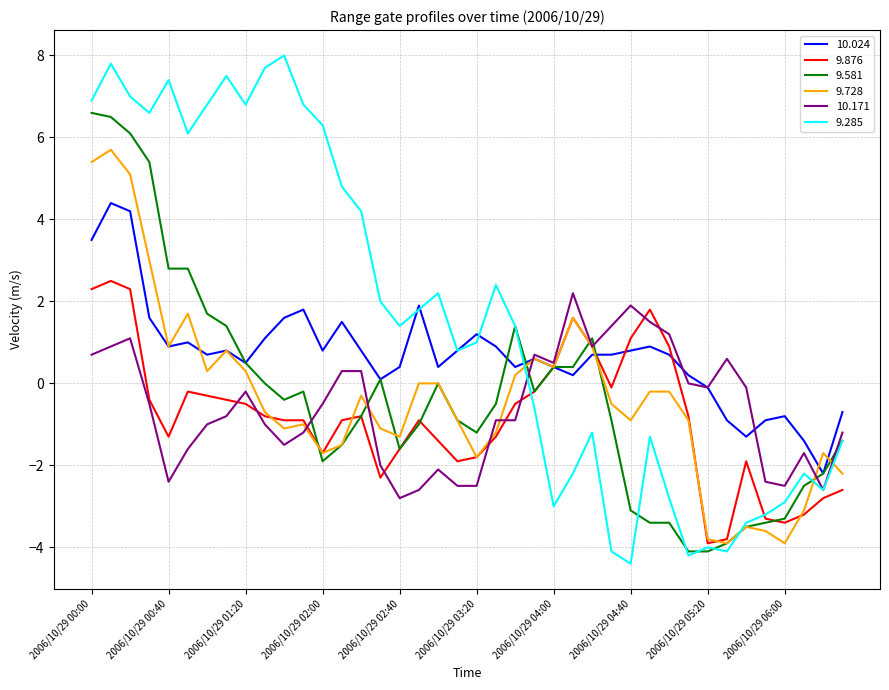

What is the greatest value displayed?

8.0